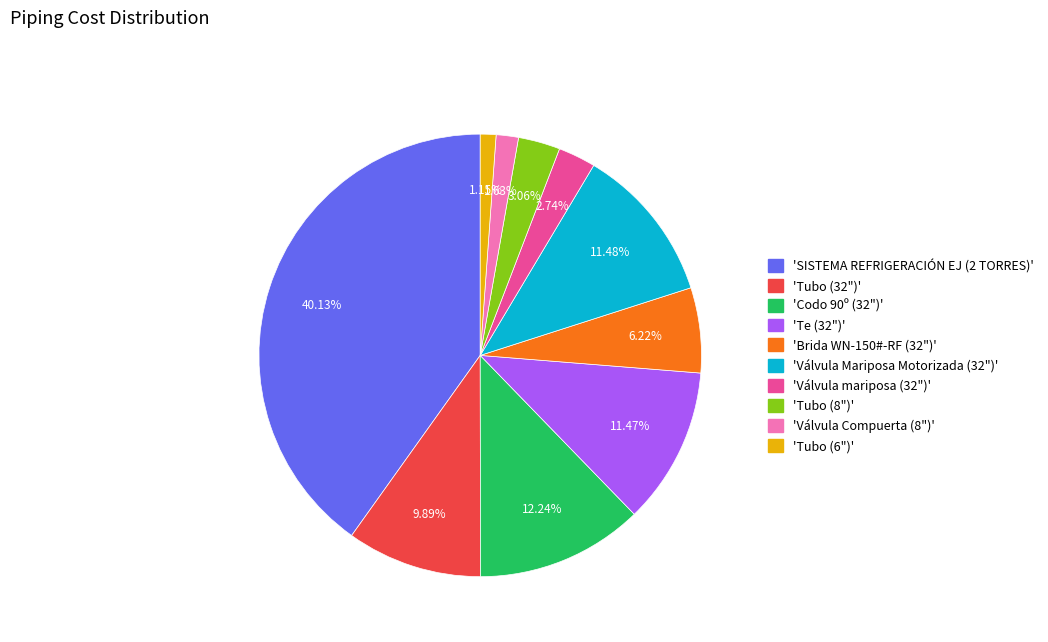

Is there a majority slice in this chart?

No